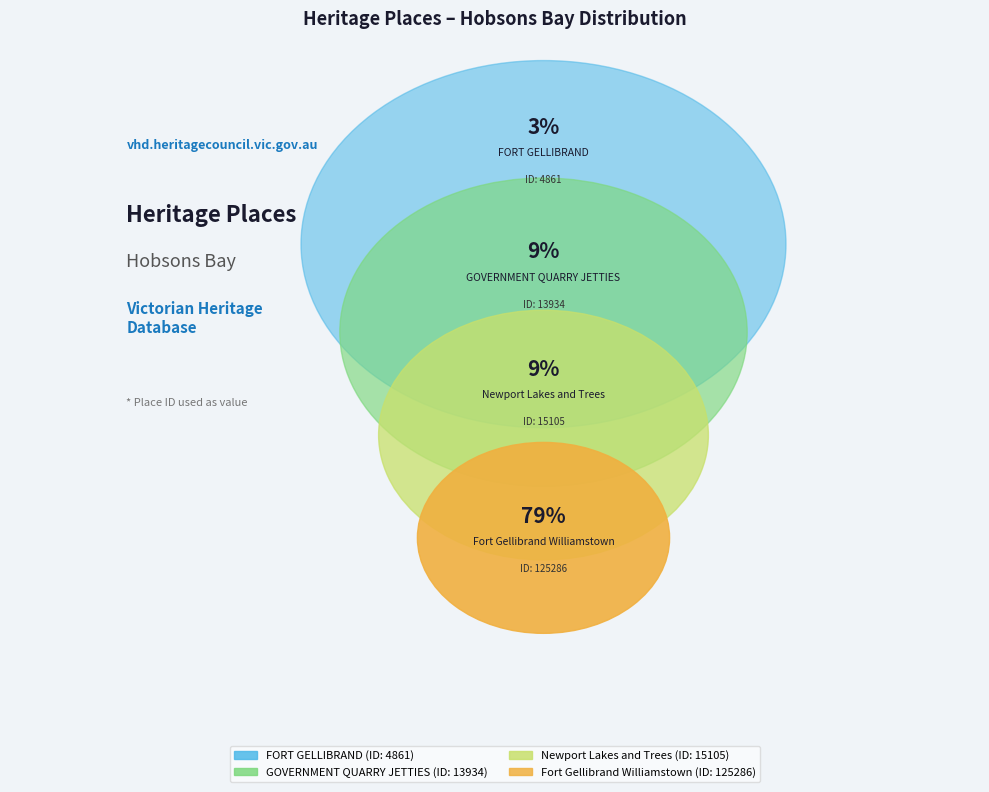

To the nearest percent, what percentage of the pie is FORT GELLIBRAND?

3%